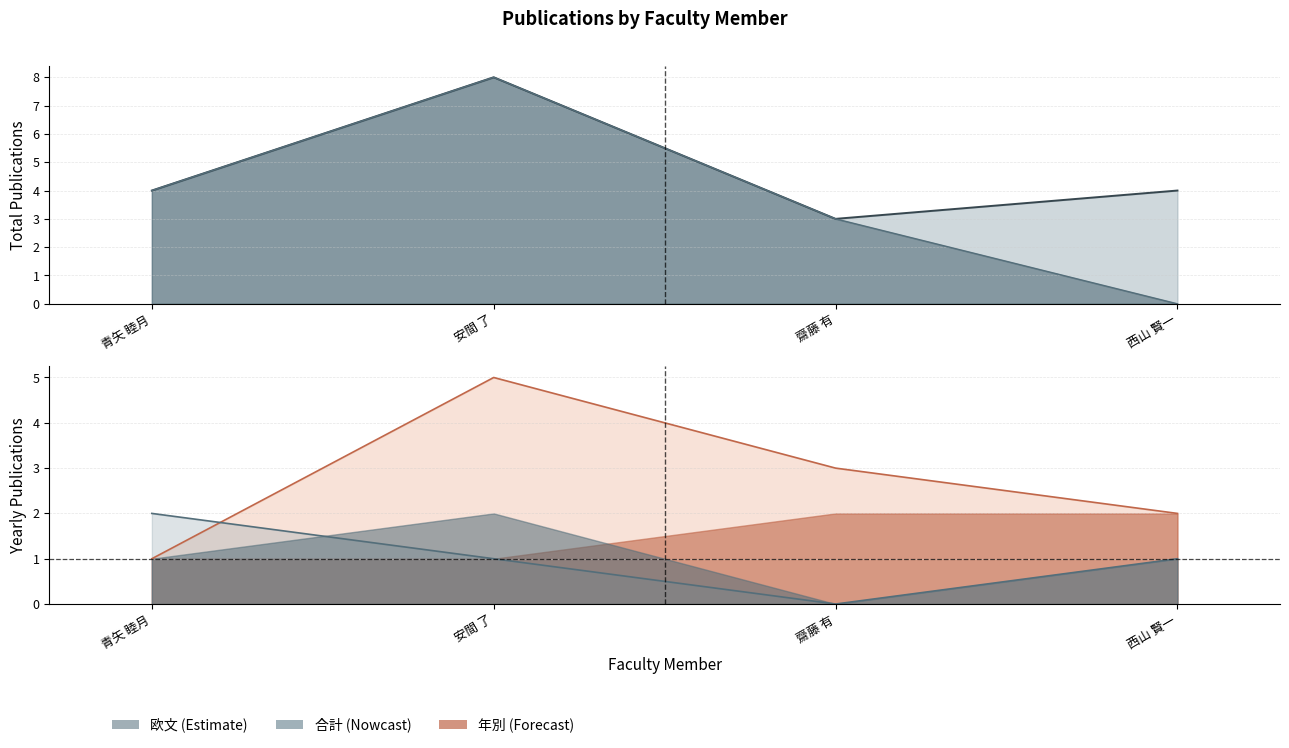

At which label is 著作合計(欧文) closest to 4?

青矢 睦月